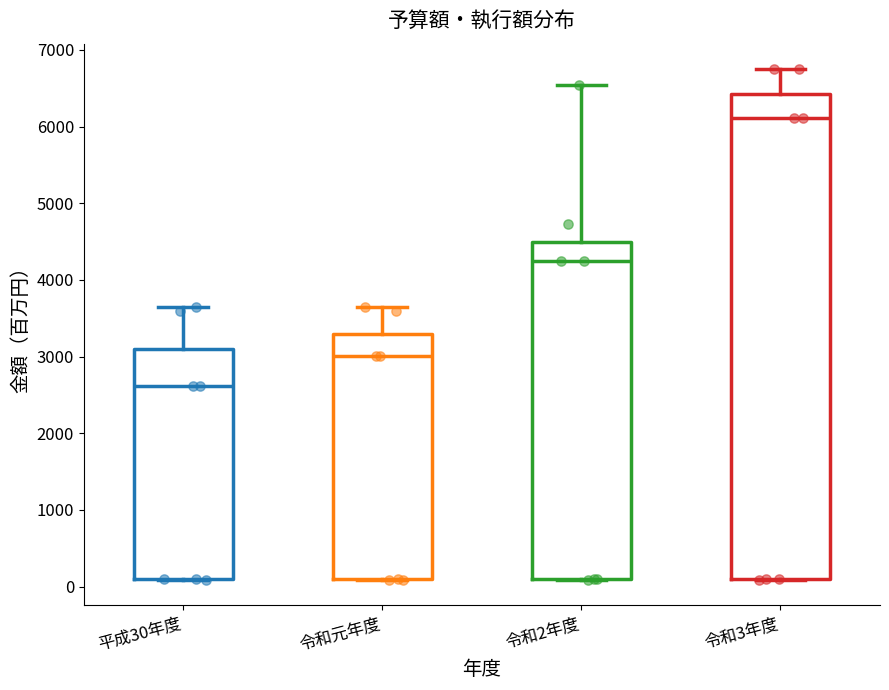

Reading left to right, transcribe this box plot: for each box, give where its median line is, the range the box spans, and where its two whiskers end, as read against the y-axis. The values are not printed on the chart, so give them approximately, as read against the axis.

平成30年度: median 2600, box 100 to 3100, whiskers 100 to 3600
令和元年度: median 3000, box 100 to 3300, whiskers 100 to 3600
令和2年度: median 4300, box 100 to 4500, whiskers 100 to 6500
令和3年度: median 6100, box 100 to 6400, whiskers 100 to 6700